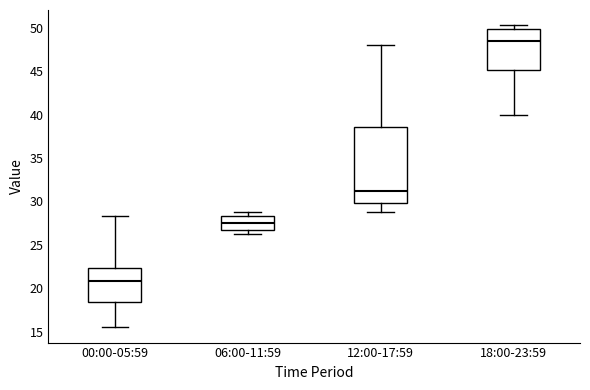

Comparing the boxes themselves (not the whiskers), which one is the tallest?

12:00-17:59